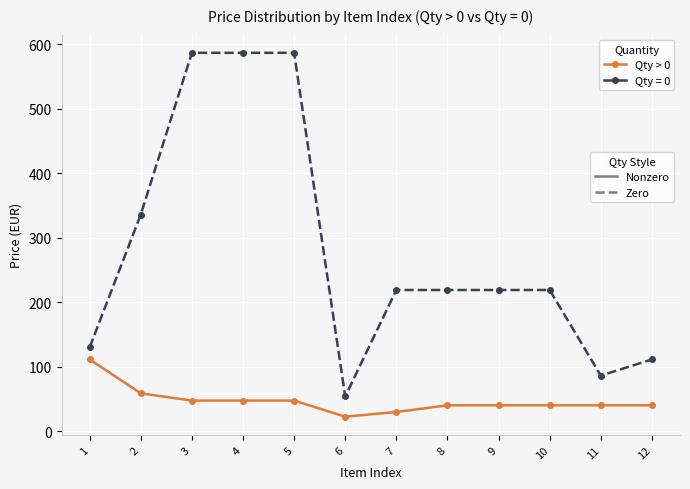

What is the spread (max minus min) of values at 6?

31.4